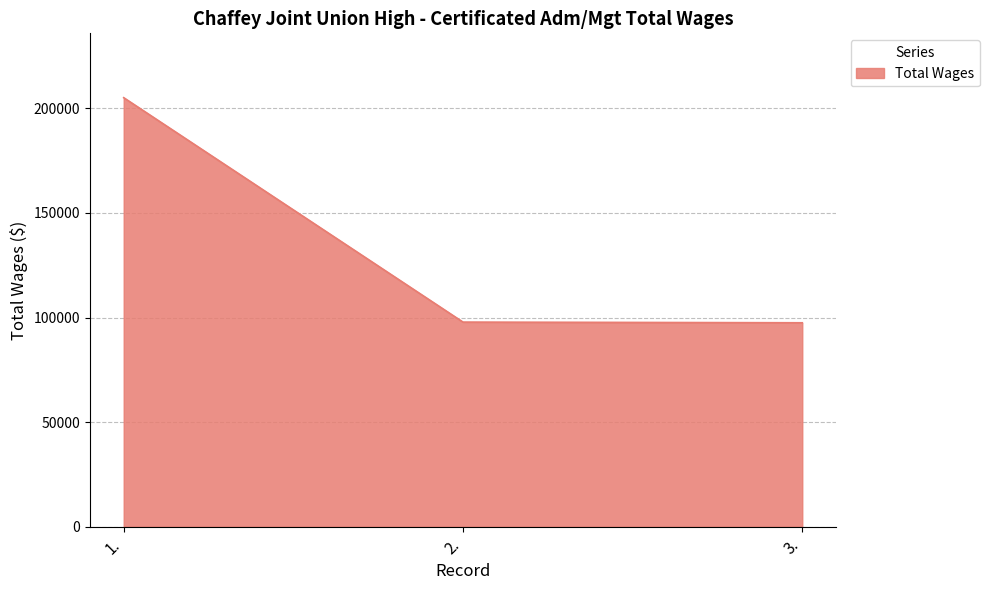

What is the ratio of the value at 1. to the value at 3.?

2.1